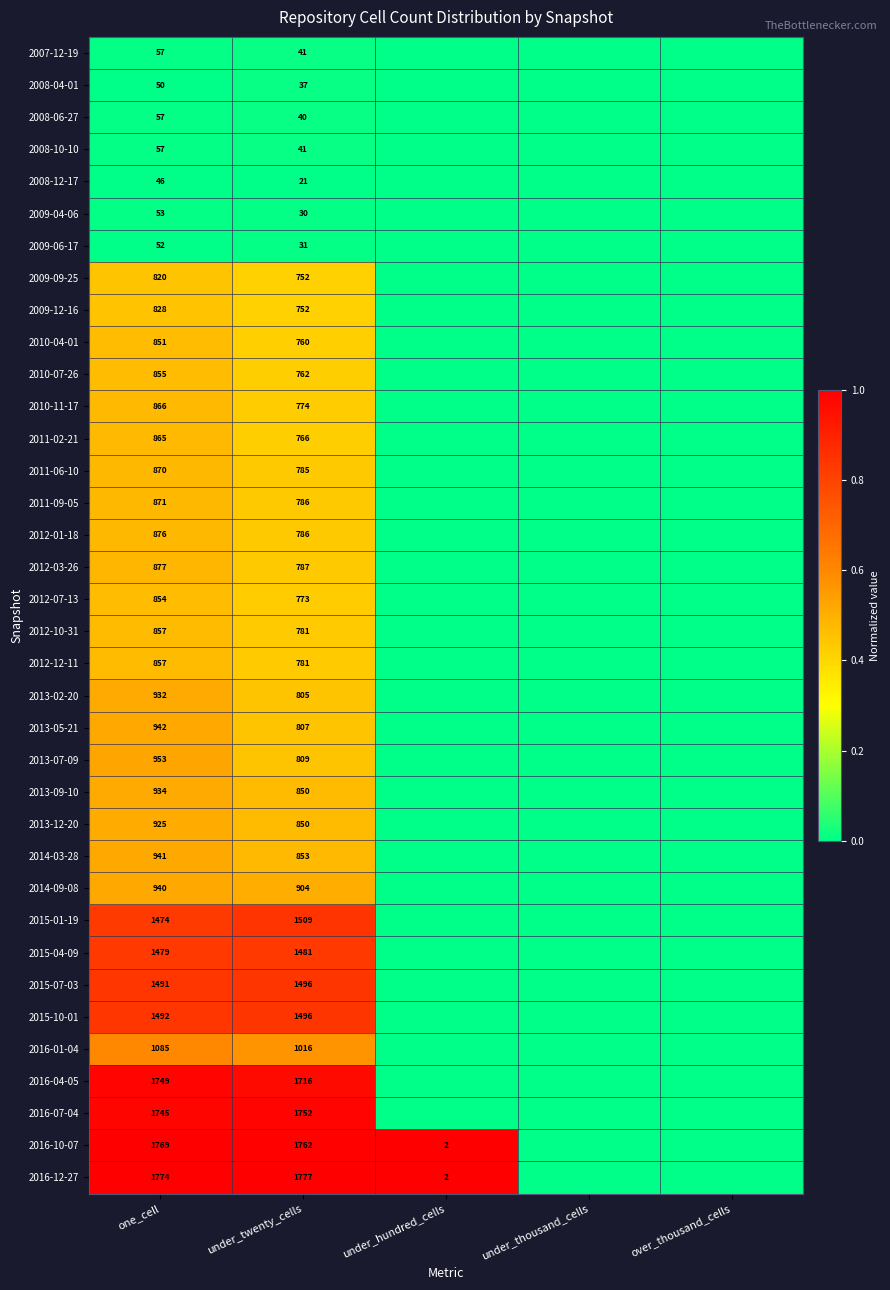

How many data points does each series have?

5